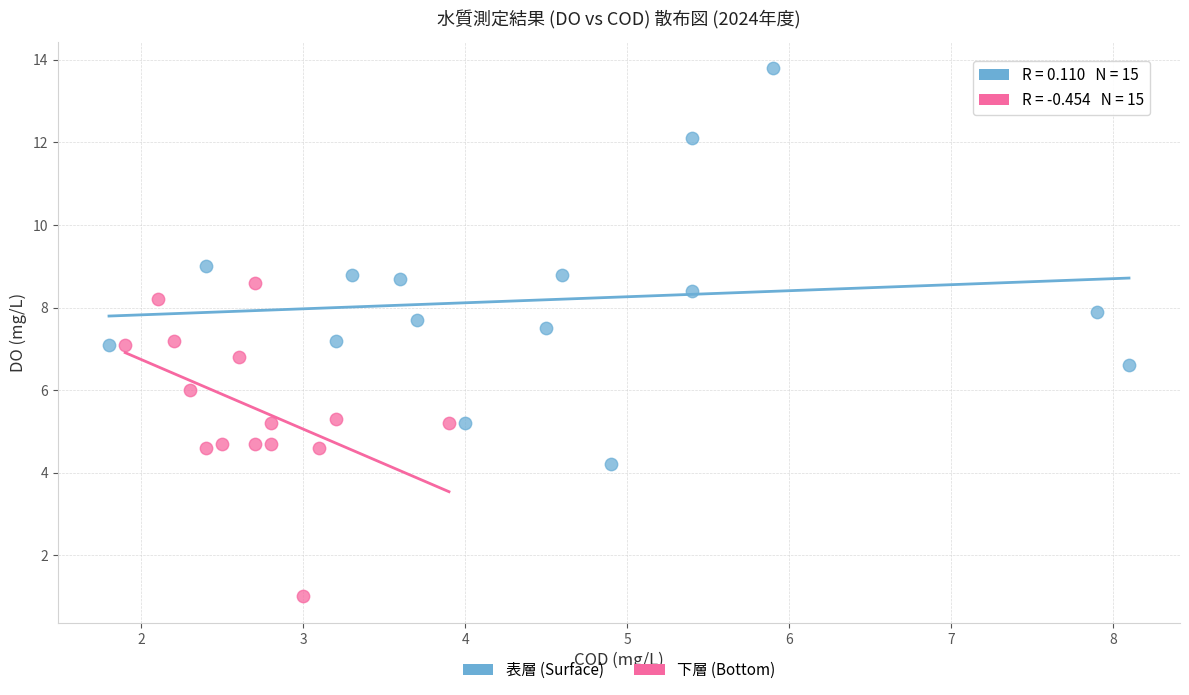

Which series contains the highest Y value?

表層 (Surface)